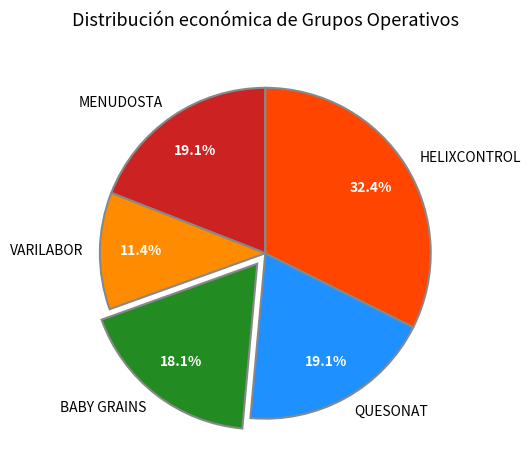

What percentage do HELIXCONTROL and BABY GRAINS together represent?

50.4%